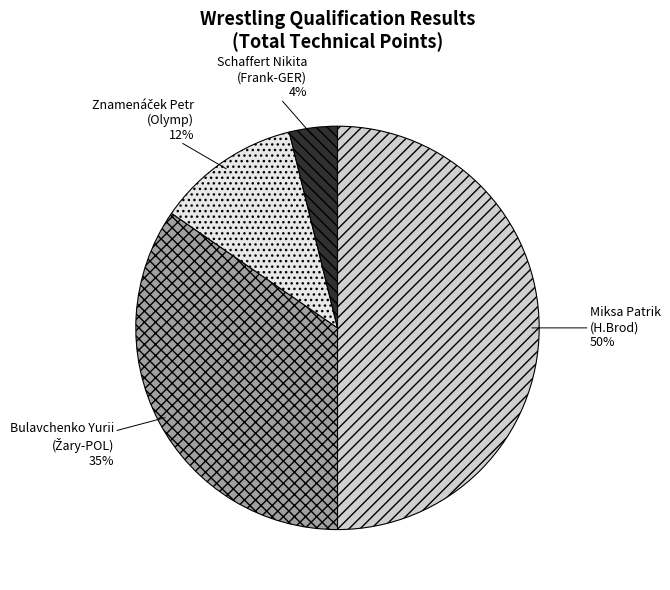

To the nearest percent, what is the difference between the largest and smallest slice percentages?

46%